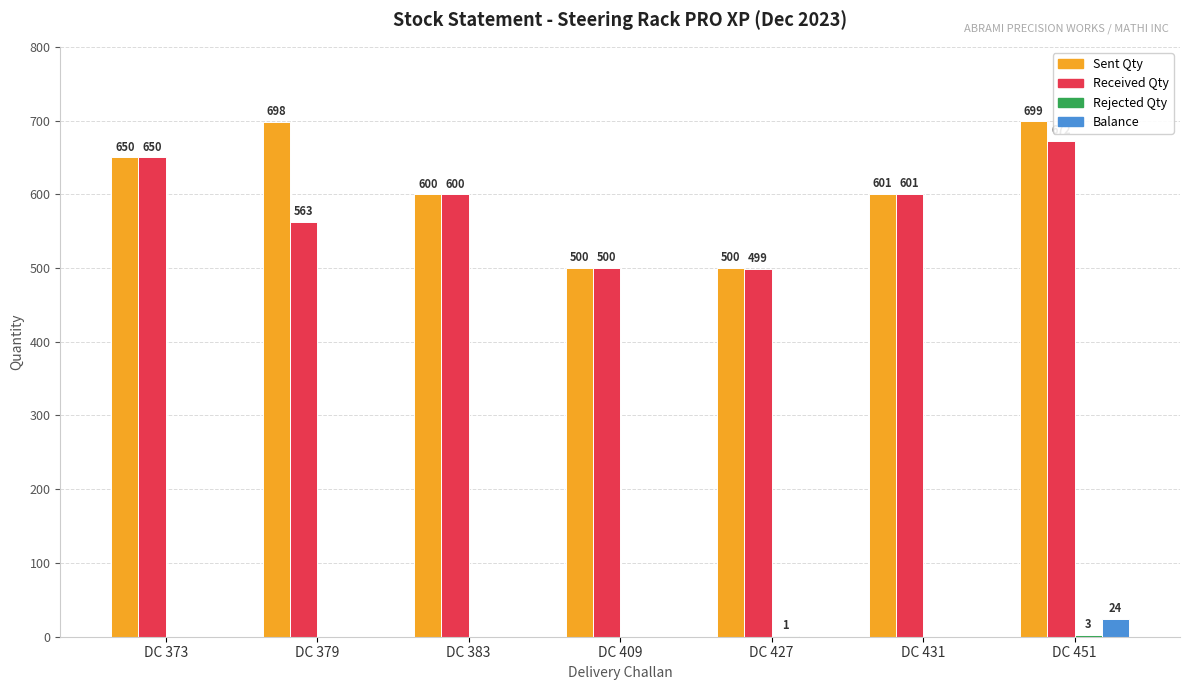

At which category is the sum across all series the highest?

DC 451